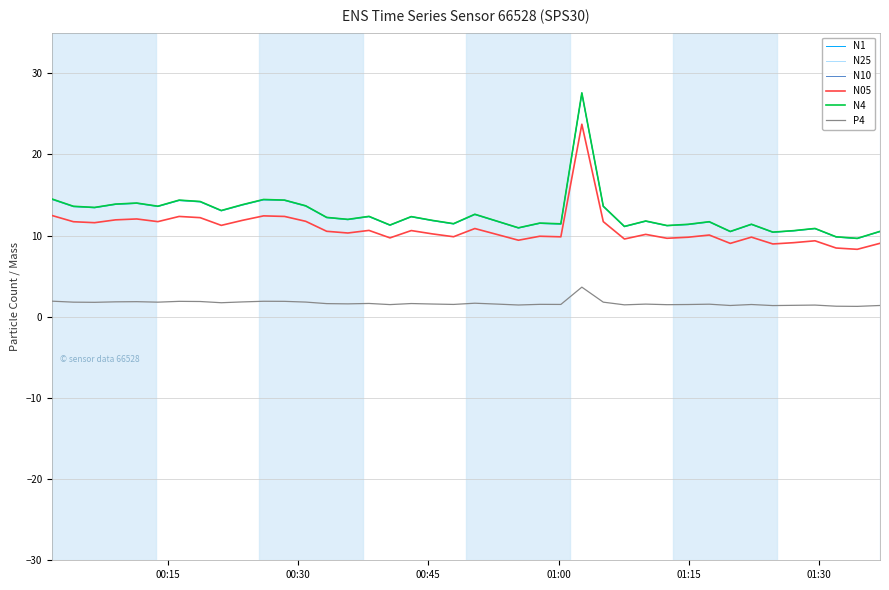

True or false: N1 and N10 intersect in this chart.

False